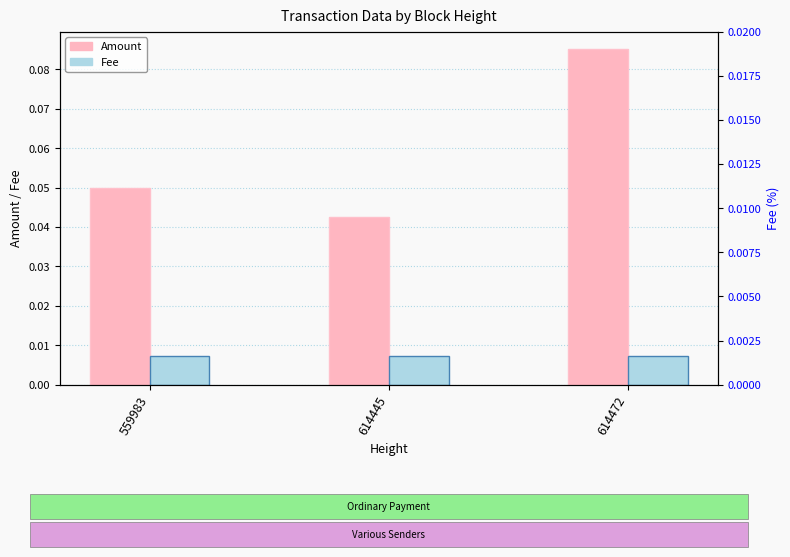

How many groups of bars are there?

3